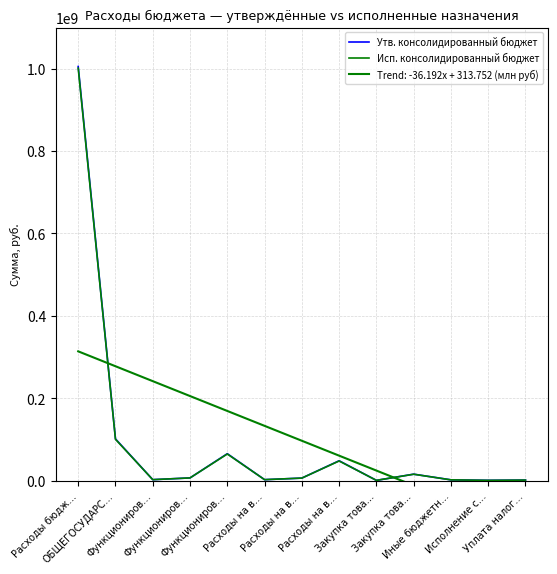

True or false: Исп. консолидированный бюджет has a value of 33682767.5 at ОБЩЕГОСУДАРС….

False